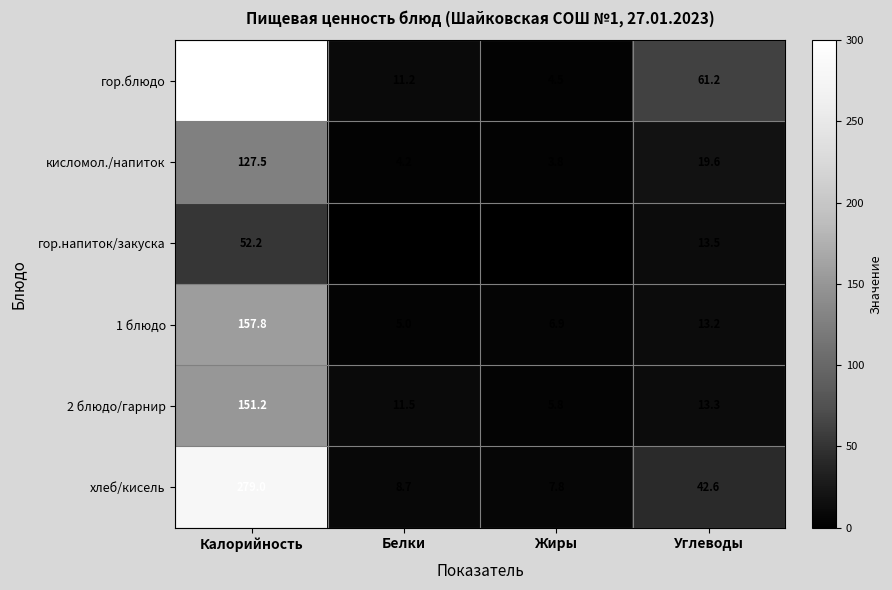

Is the value of хлеб/кисель at Белки greater than the value of гор.блюдо at Жиры?

Yes